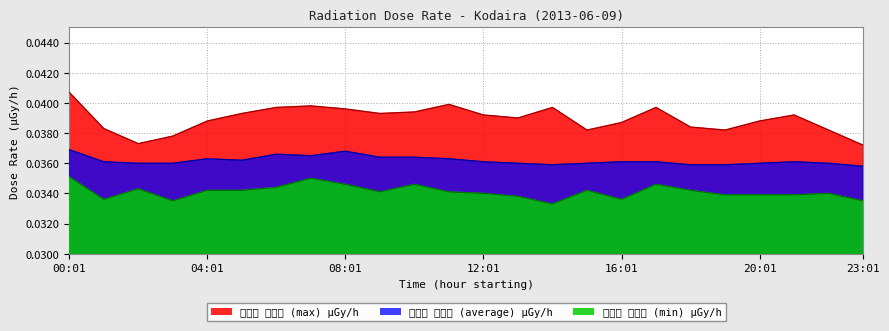

How many interior local valleys does the max series have?

5